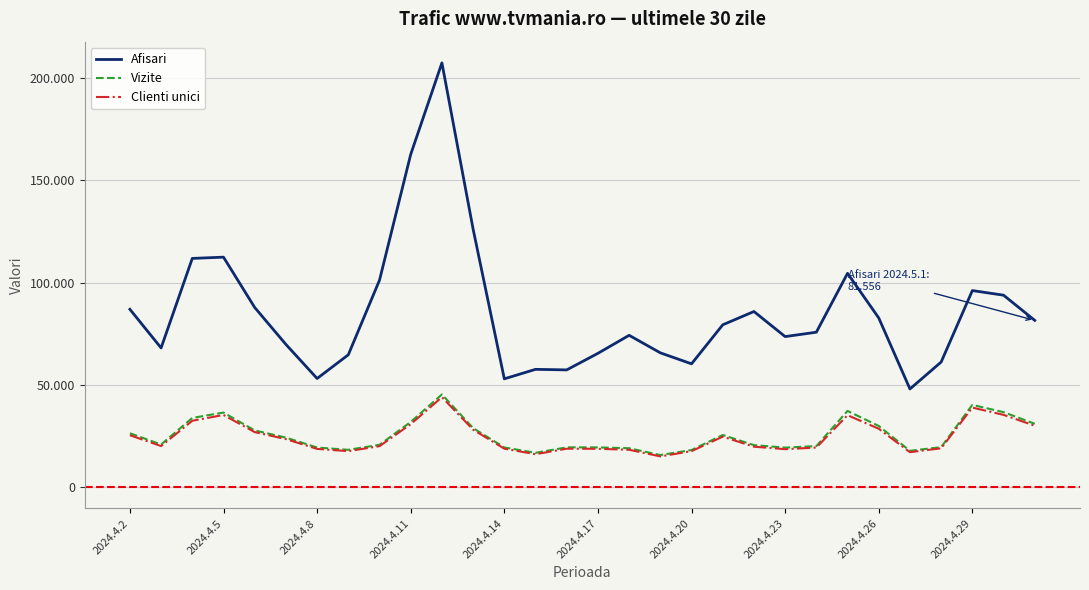

Does the chart have visible grid lines?

Yes